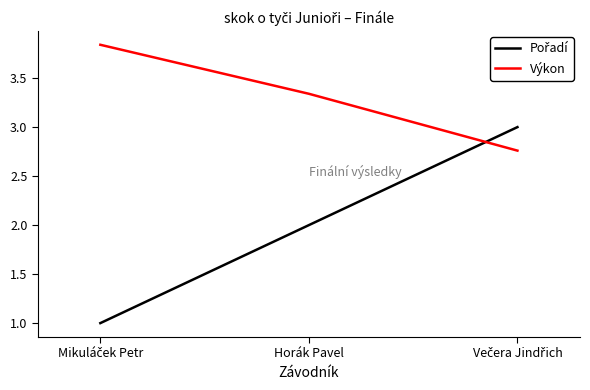

Which series has the largest total across all categories?

Výkon